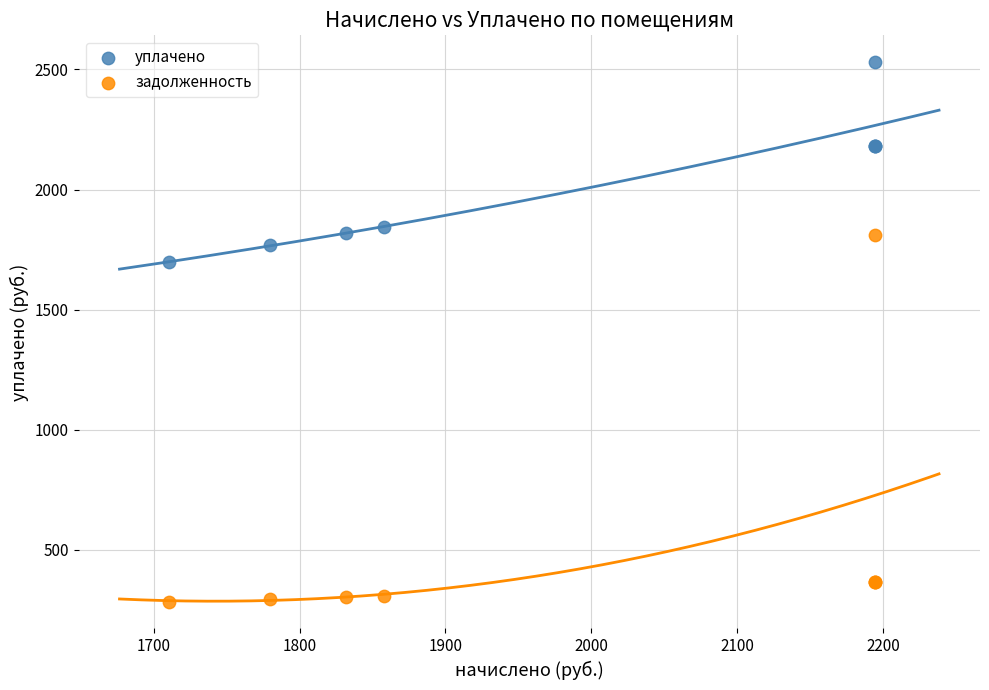

Across all series, what Y value is closest to 1407?

1698.8